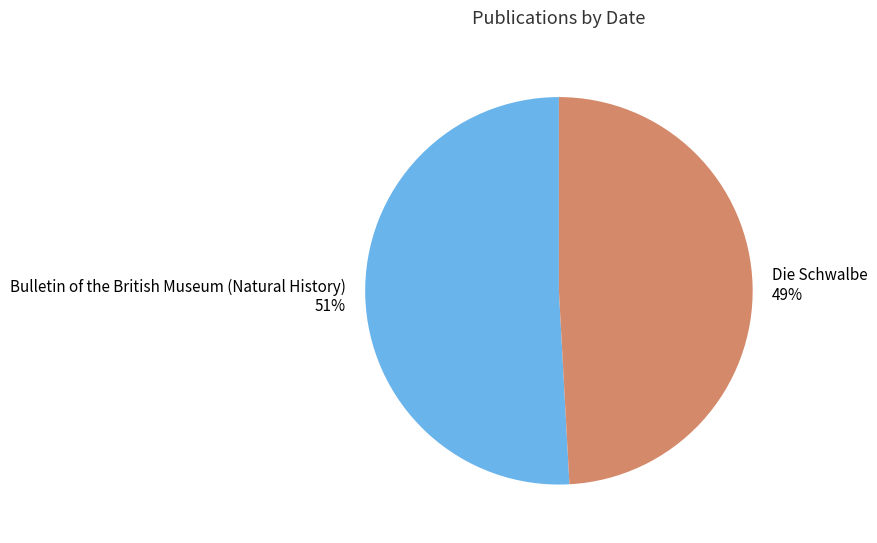

Approximately how many times larger is the value at Bulletin of the British Museum (Natural History) compared to Die Schwalbe?

1.0